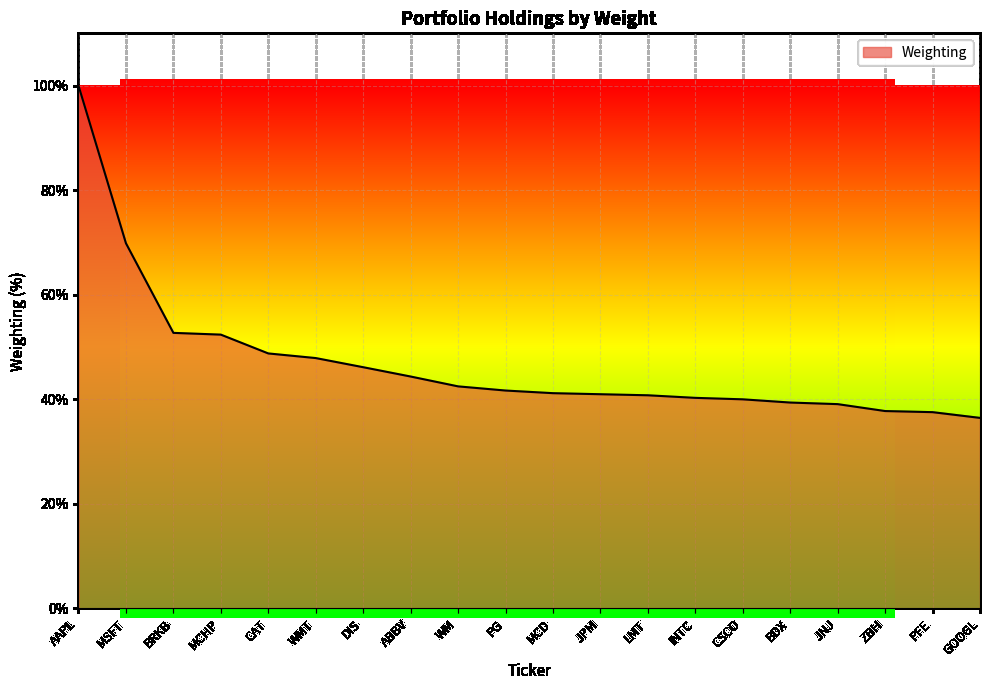

What is the greatest value displayed?

100.0